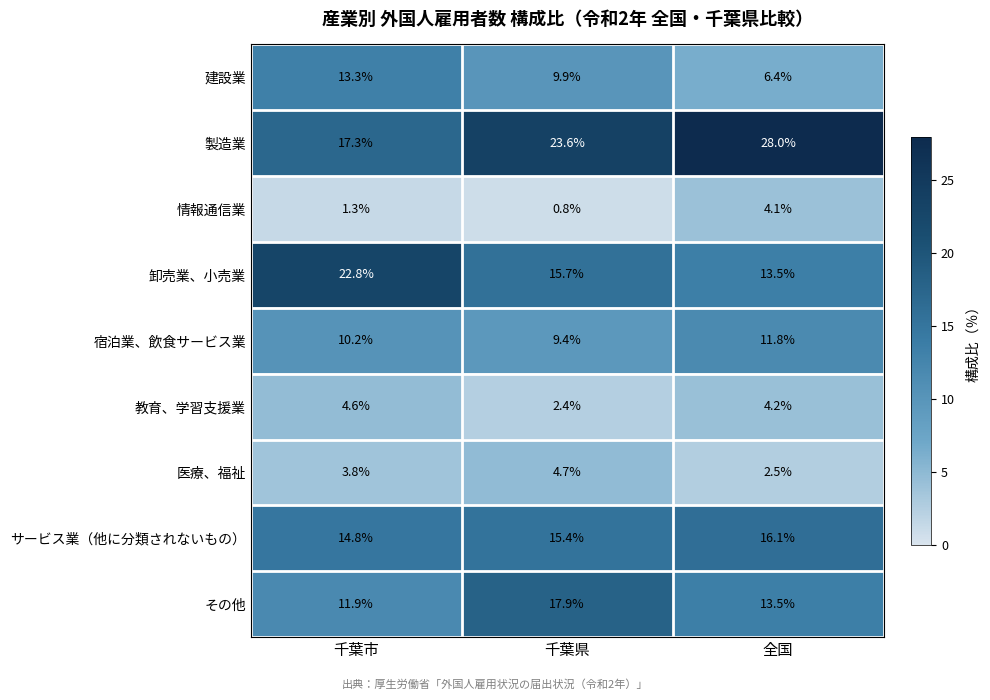

Between 千葉市 and 全国, which series saw the biggest shift?

製造業